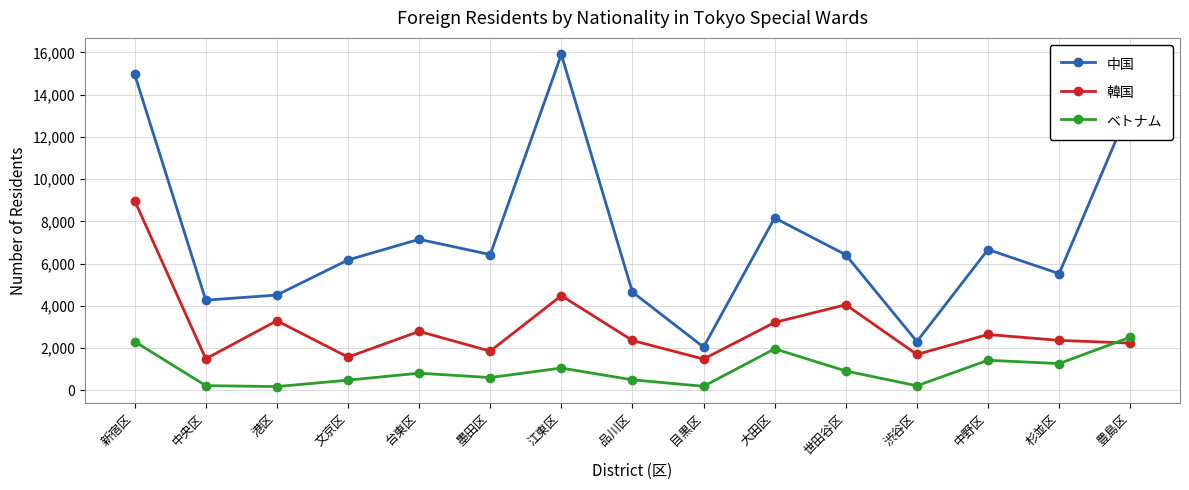

What is the difference between the second highest and minimum values in the 韓国 series?

3003